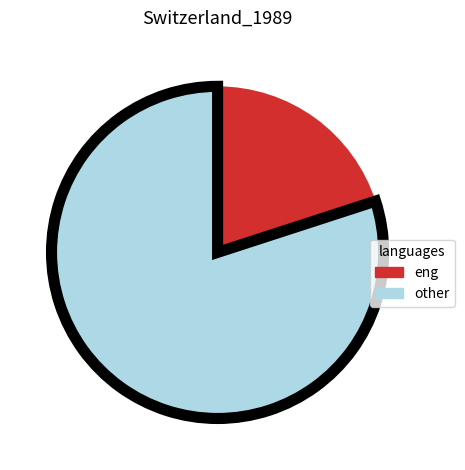

Is there any slice that represents more than half of the pie?

Yes